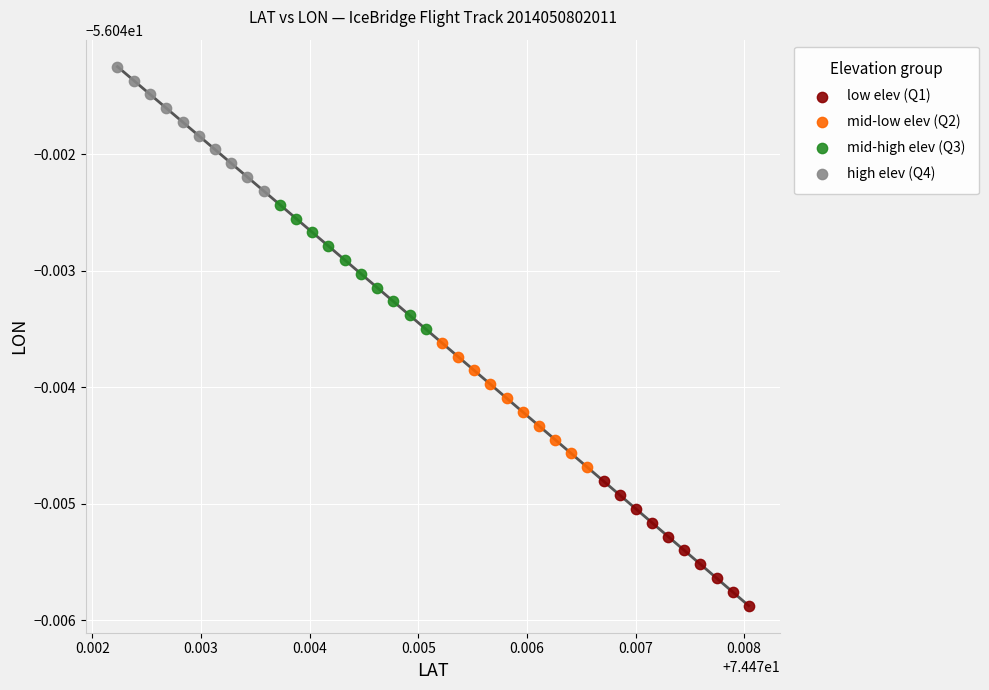

What are all the series names shown in the legend?

low elev (Q1), mid-low elev (Q2), mid-high elev (Q3), high elev (Q4)